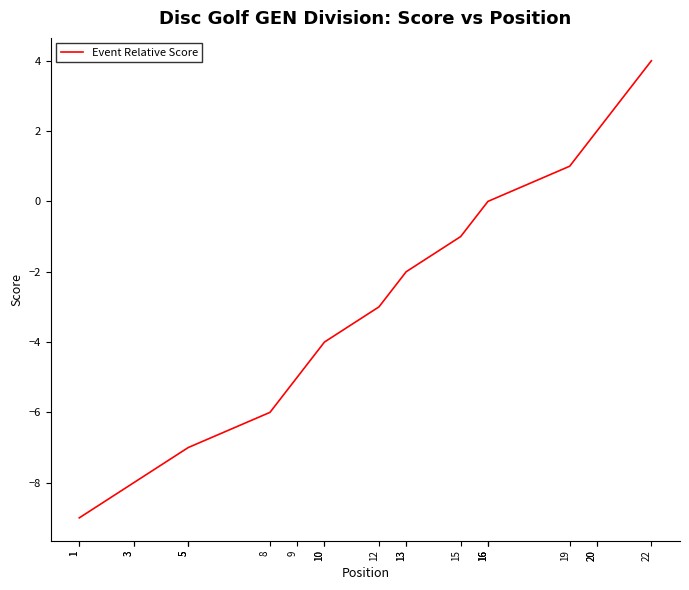

Where does the data first go above -3?

13